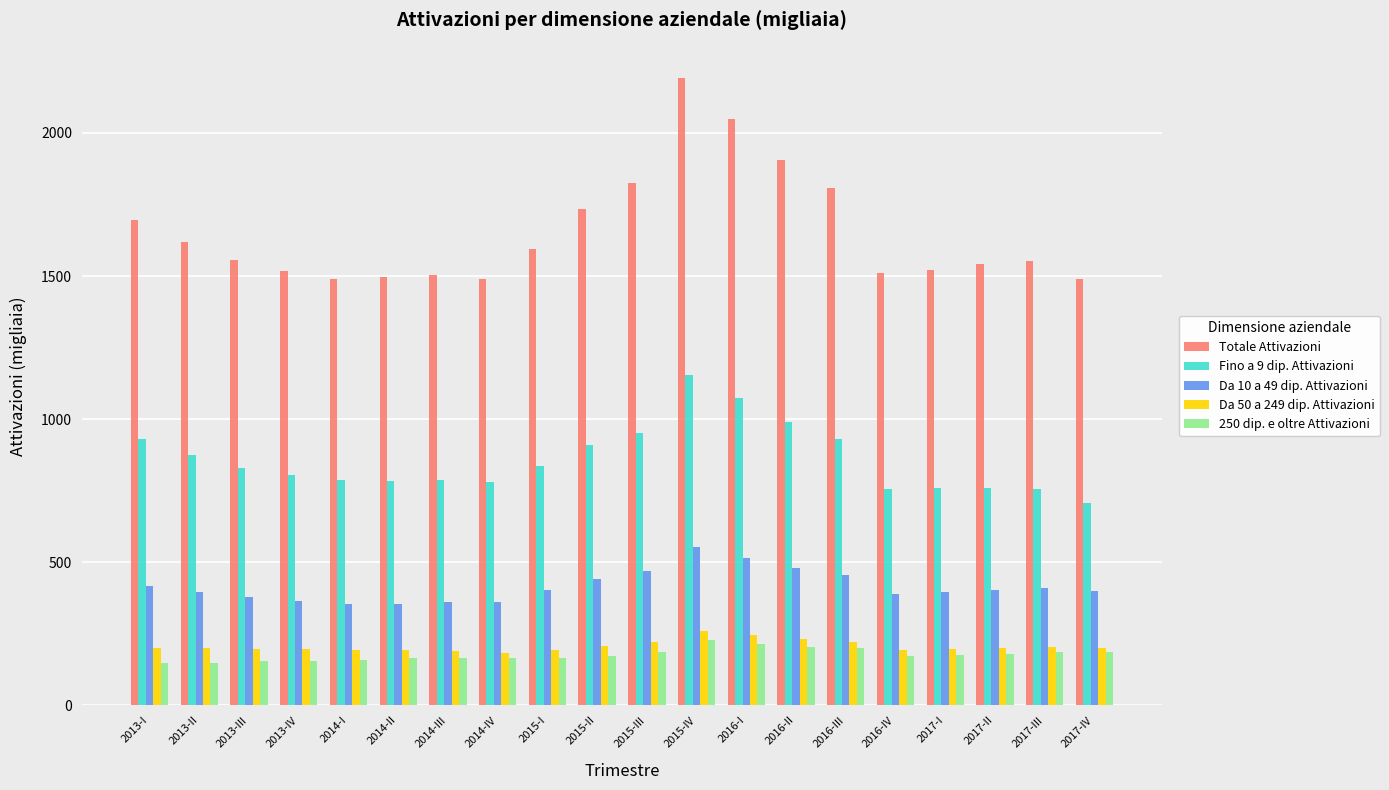

Which series has the widest spread of values?

Totale Attivazioni